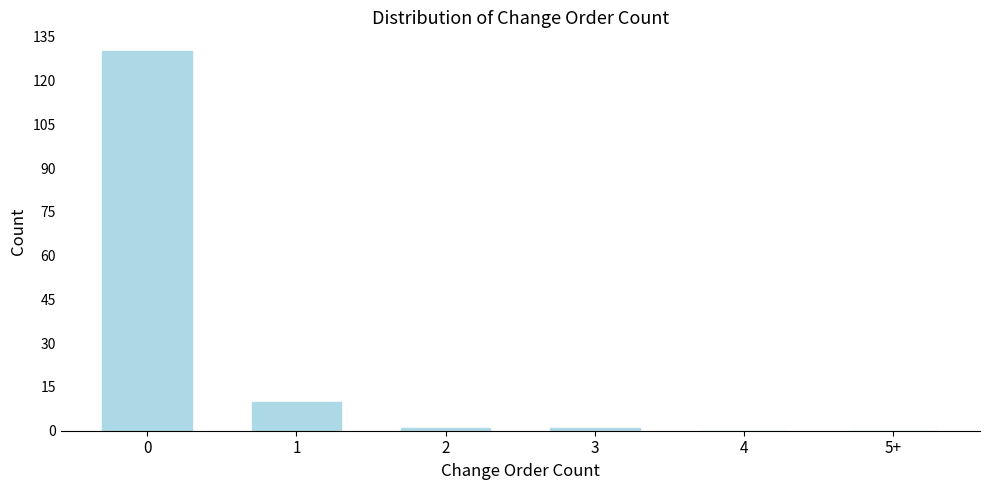

Reading left to right, what are all the values shown in this chart?

0=130	1=10	2=1	3=1	4=0	5+=0